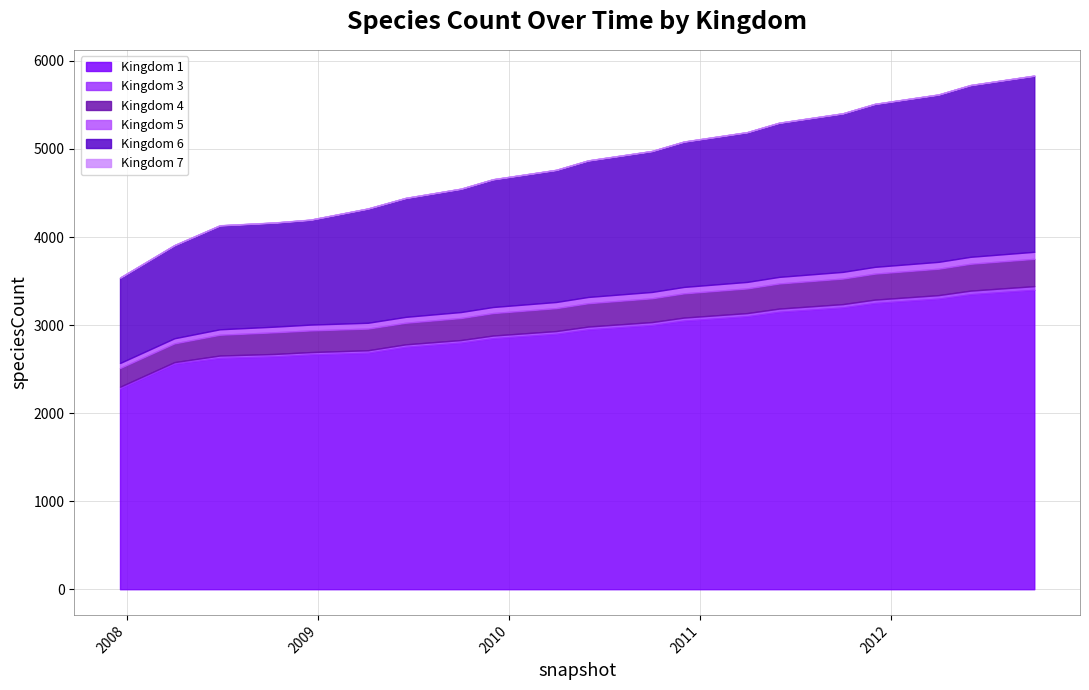

Count the number of categories in the chart.

20